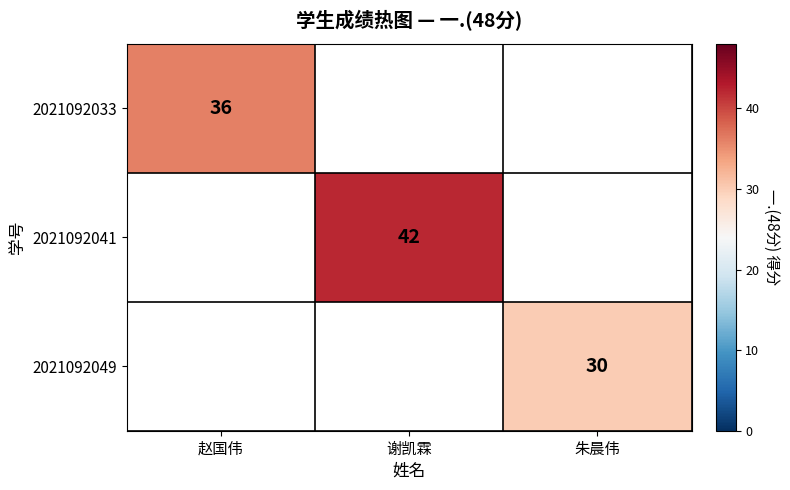

Is the value of 2021092049 at 朱晨伟 greater than the value of 2021092041 at 谢凯霖?

No